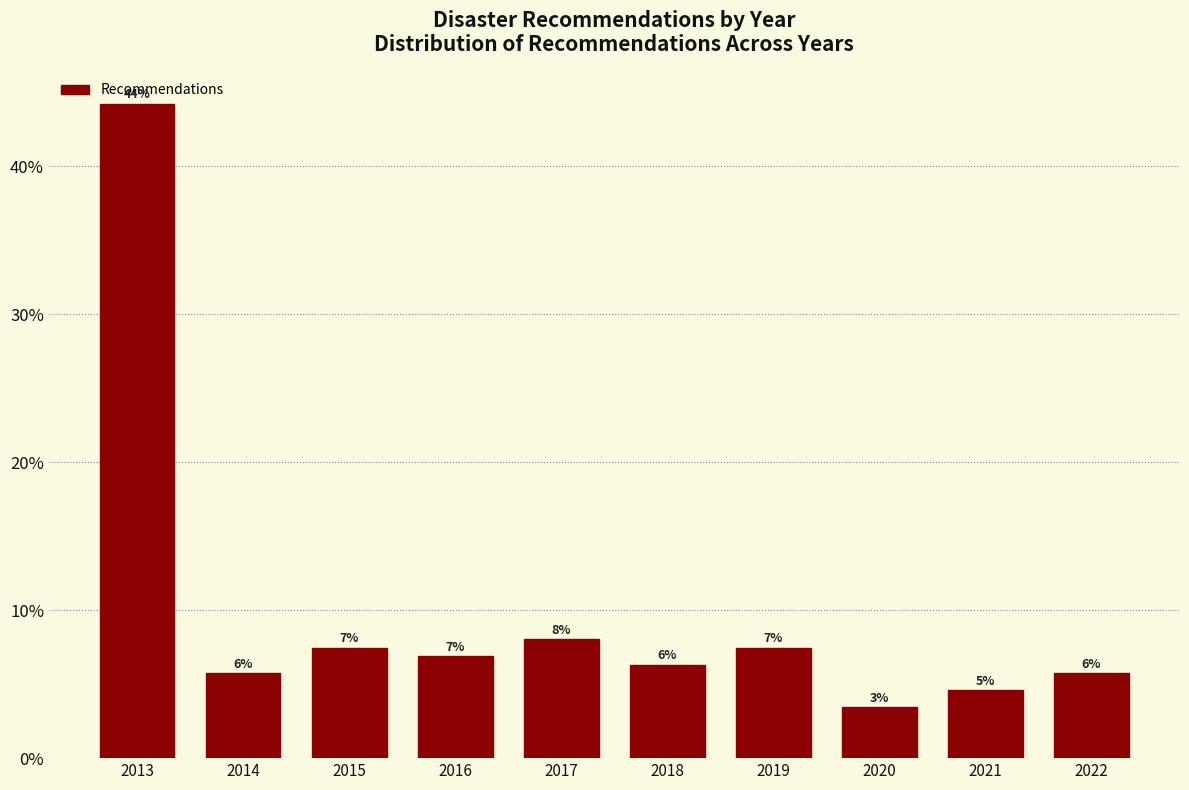

Does the chart contain any negative values?

No